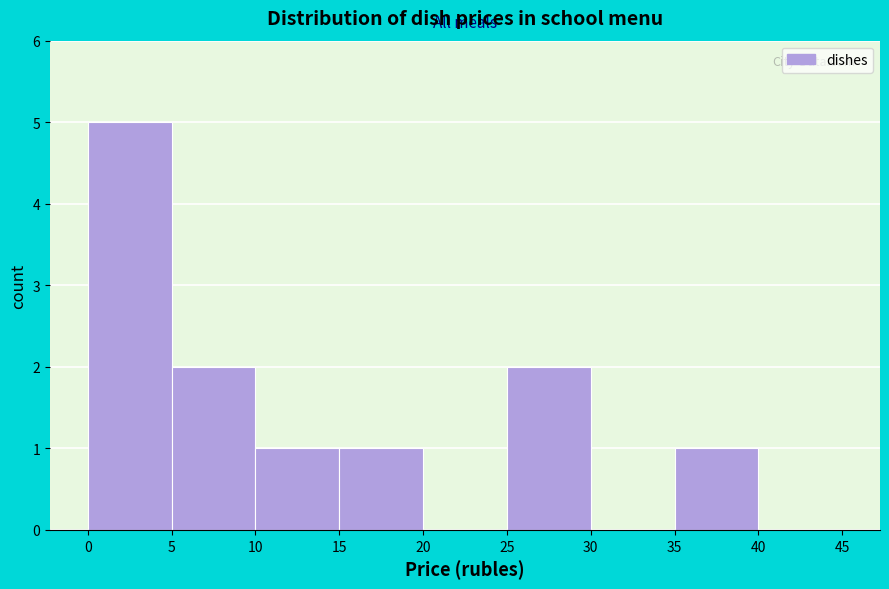

Reading left to right, transcribe this chart: for each bar, give the range it covers on the x-axis and its height. The values are not printed on the chart, so give them approximately, as read against the axis.

0 to 5: 5
5 to 10: 2
10 to 15: 1
15 to 20: 1
20 to 25: 0
25 to 30: 2
30 to 35: 0
35 to 40: 1
40 to 45: 0